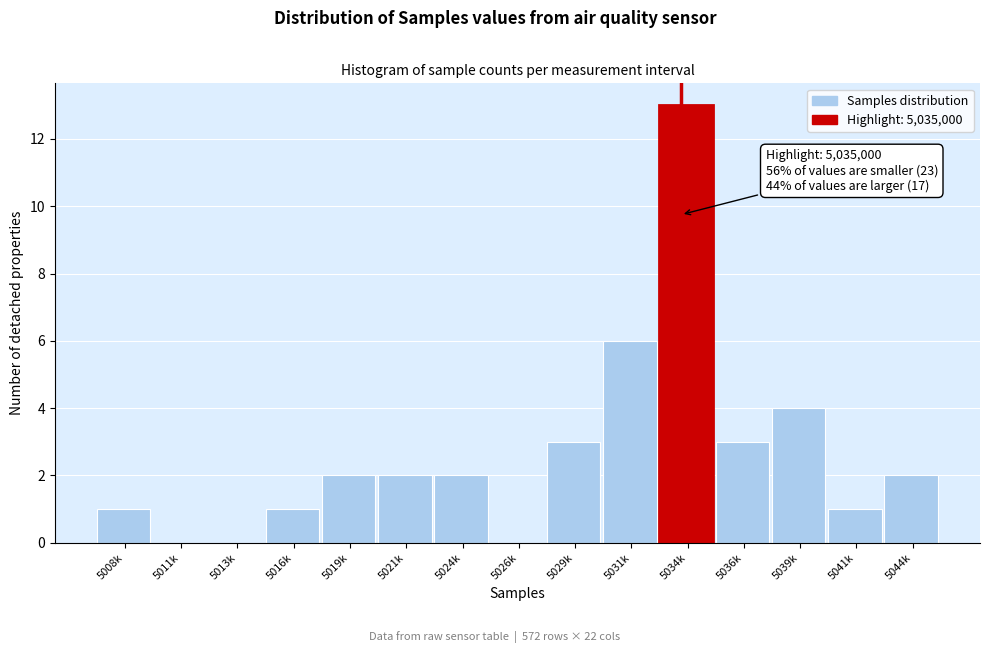

Reading left to right, what are all the values shown in this chart?

5008k=1	5011k=0	5013k=0	5016k=1	5019k=2	5021k=2	5024k=2	5026k=0	5029k=3	5031k=6	5034k=13	5036k=3	5039k=4	5041k=1	5044k=2